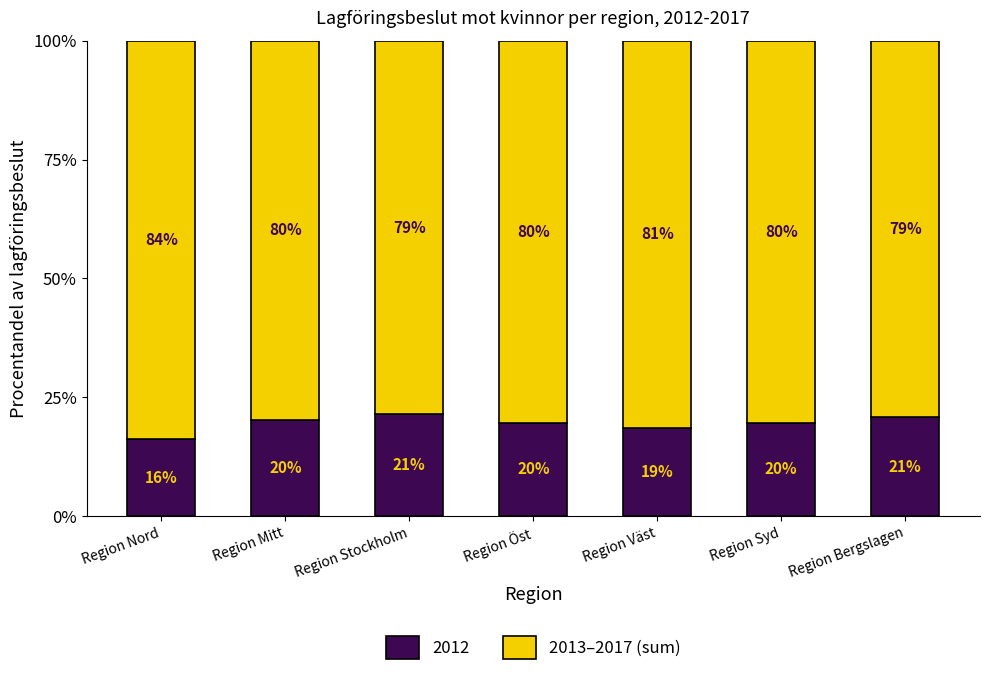

Where does the 2012 series first go above 19?

Region Mitt